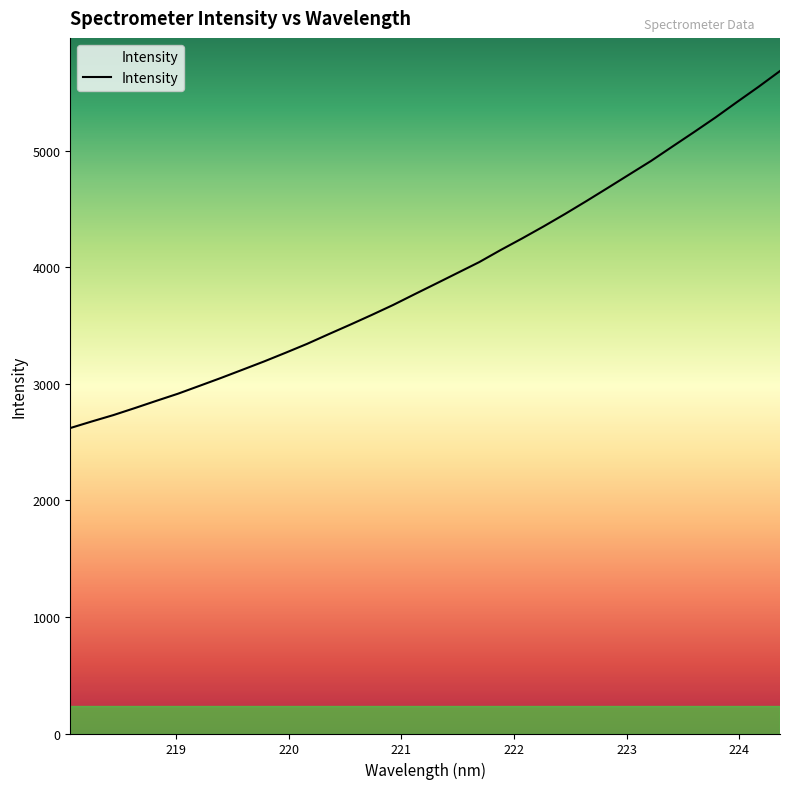

What is the smallest value displayed?

2620.9